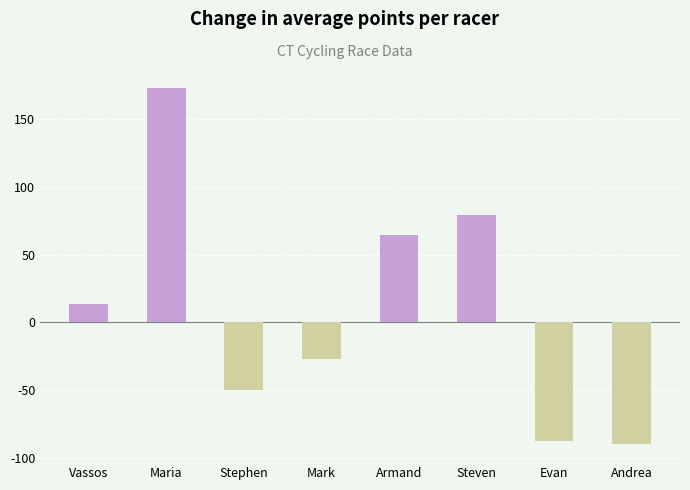

What is the sum of all values?

76.2